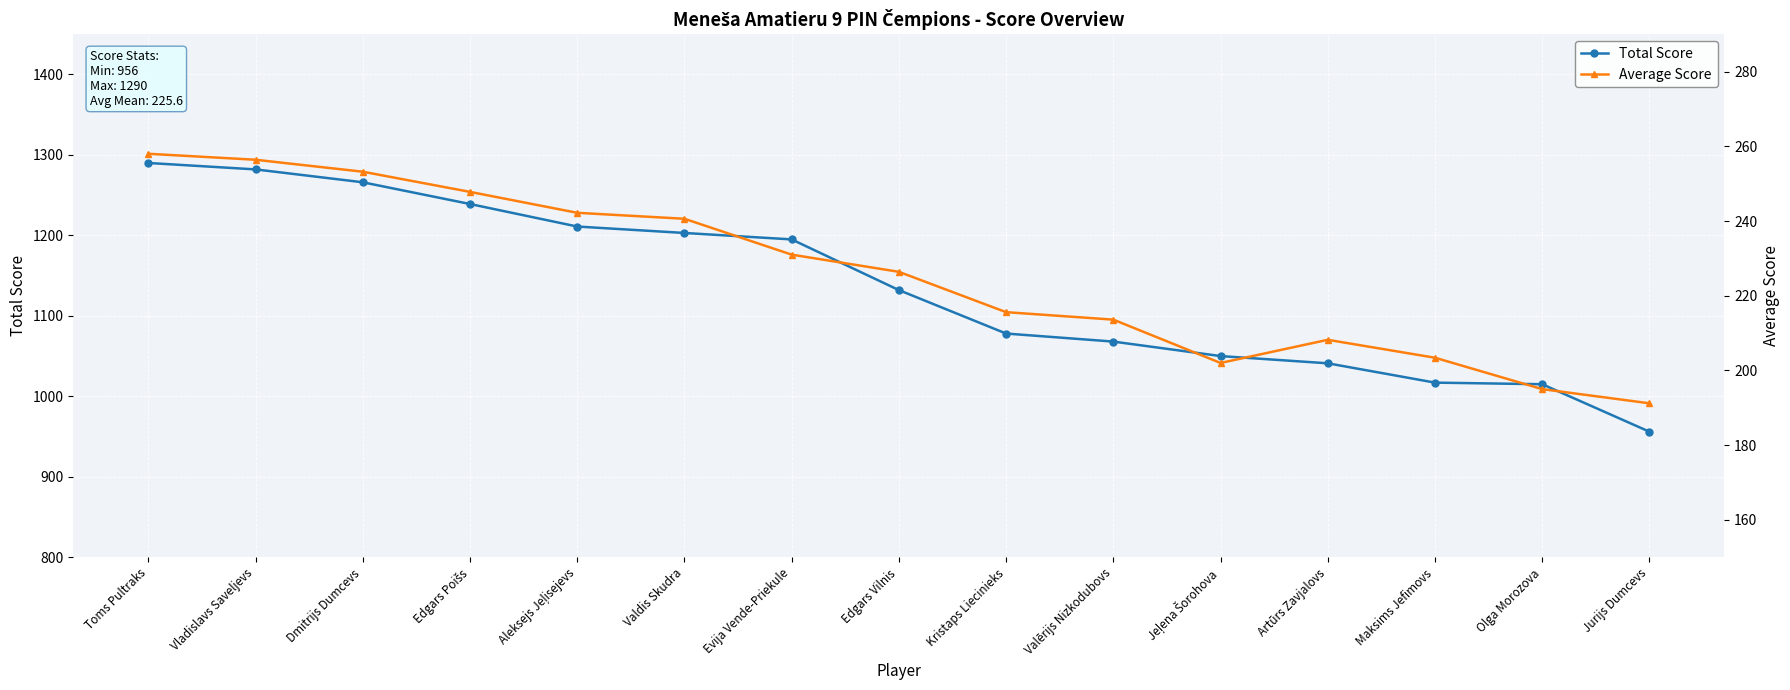

Read the Total Score value at Aleksejs Jeļisejevs.

1211.0